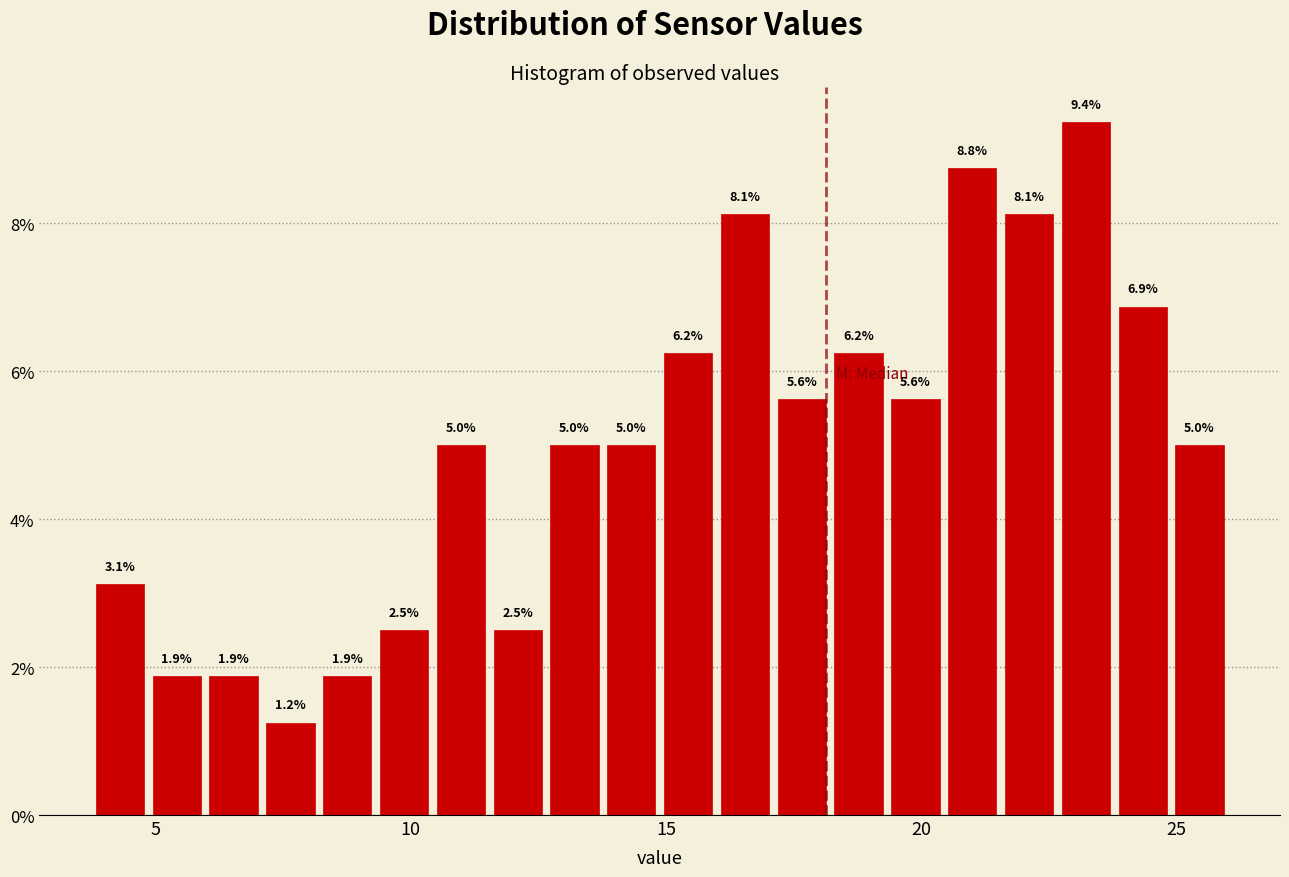

Around what value on the x-axis is the tallest bar? Give the approximate position of its centre, as read against the axis.

23.0